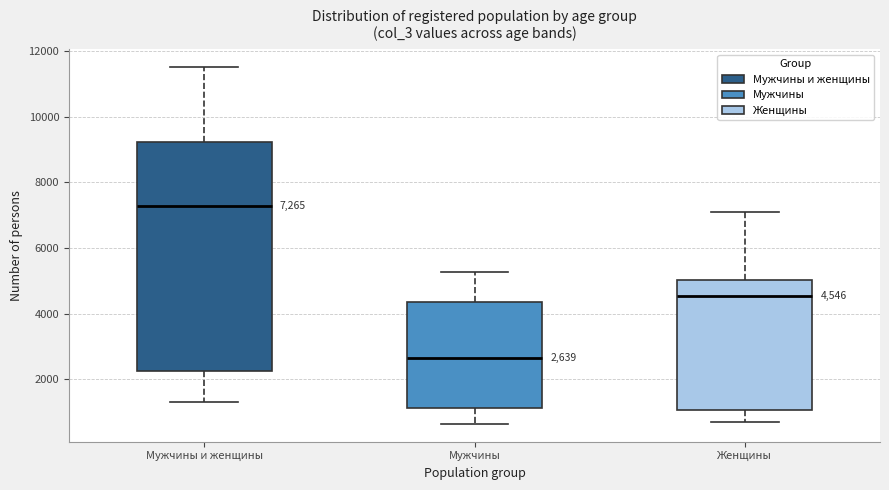

Which box's median line is the lowest?

Мужчины